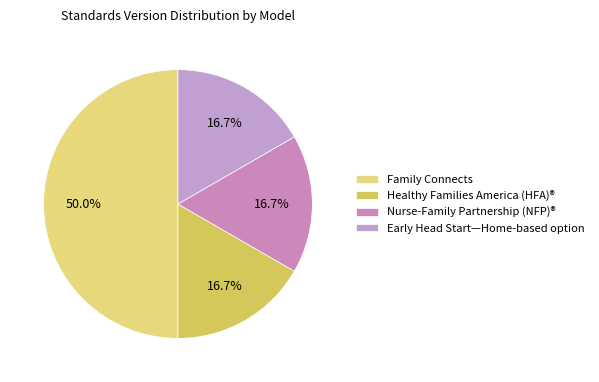

Is there any slice that represents more than half of the pie?

No